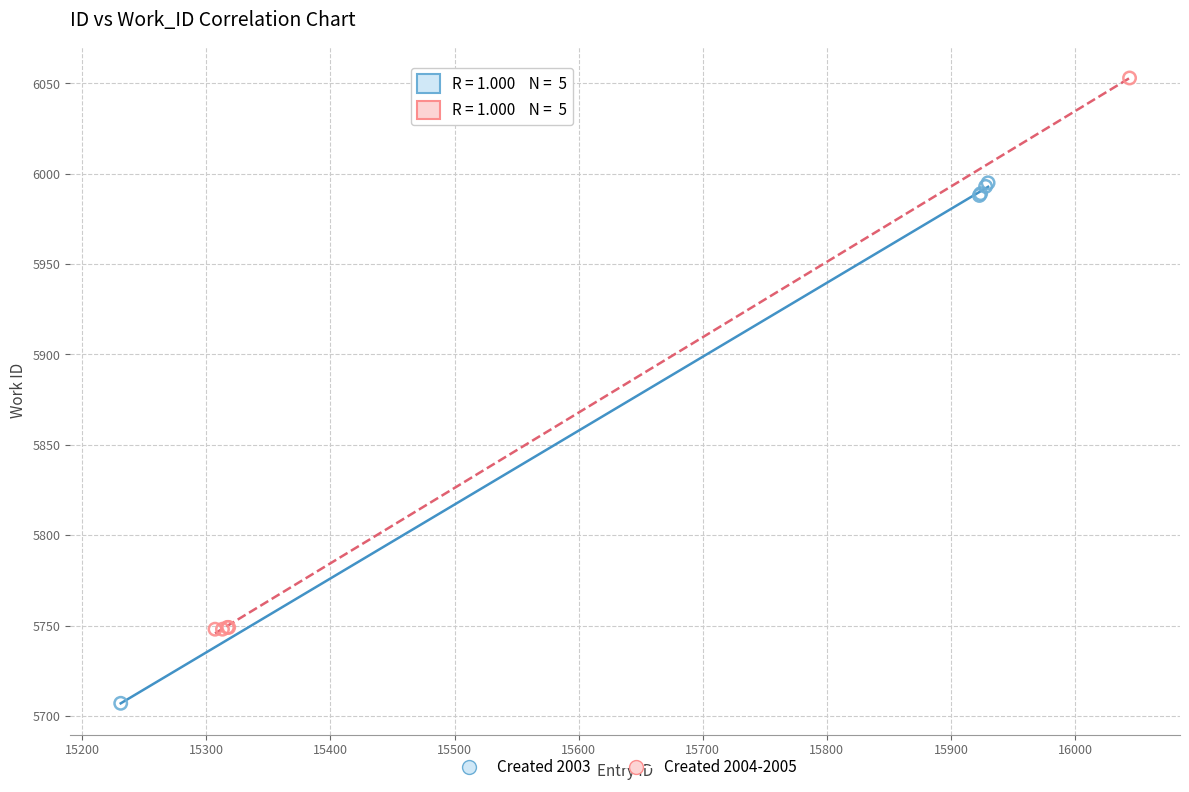

Which series contains the lowest Y value?

Created 2003